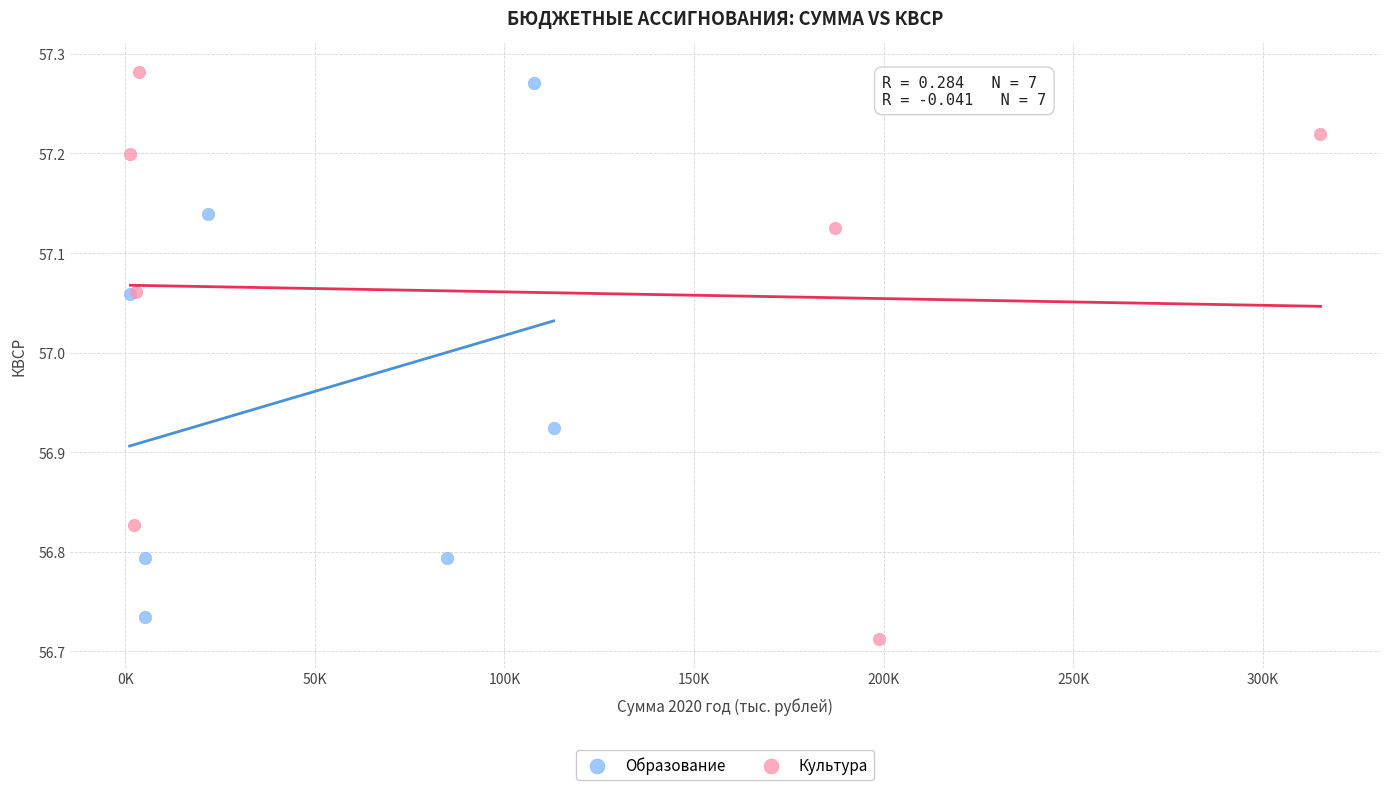

What are all the series names shown in the legend?

Образование, Культура